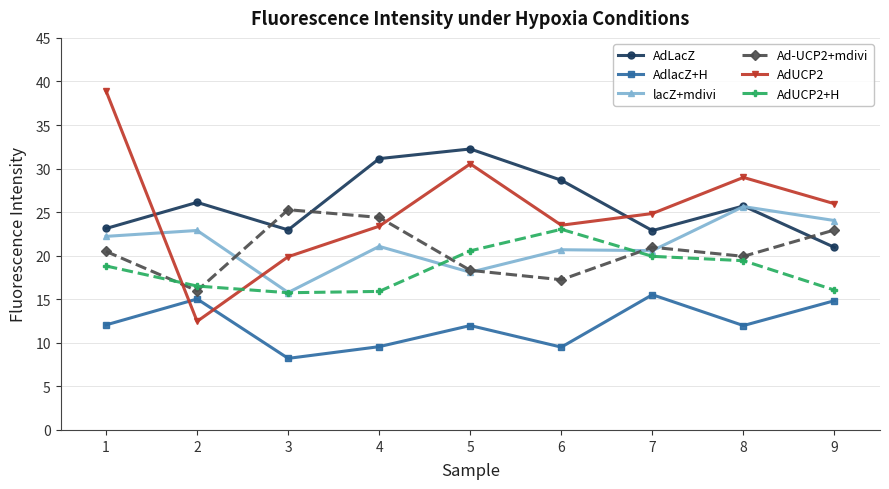

Which series has the largest range (max minus min)?

AdUCP2